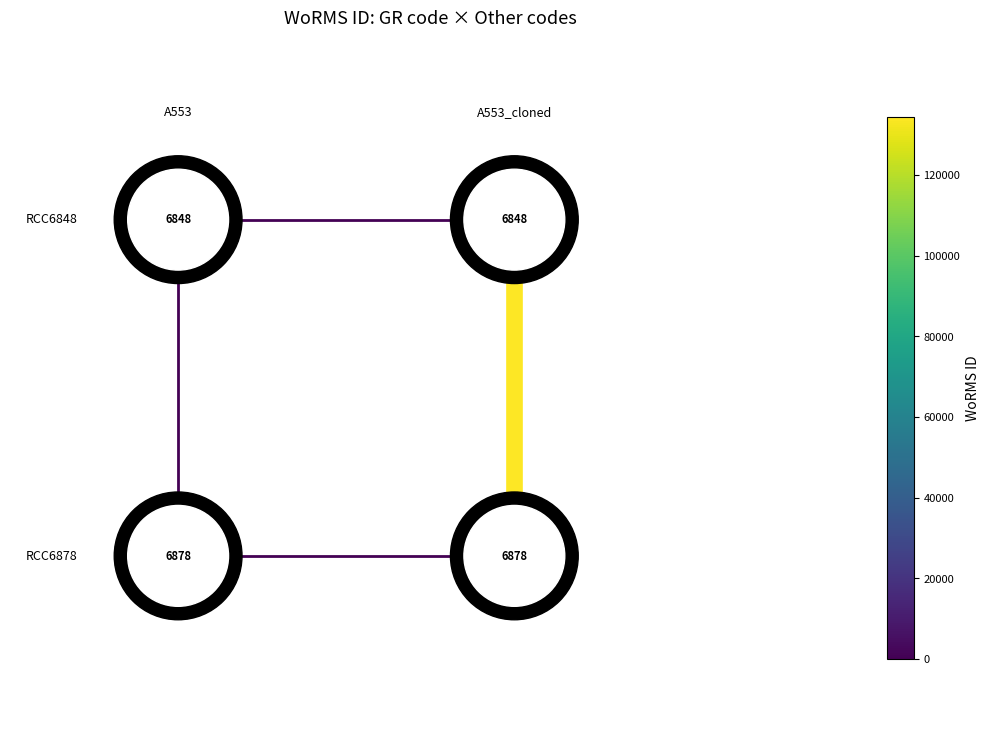

What is the sum of all WoRMS=0 values?

2